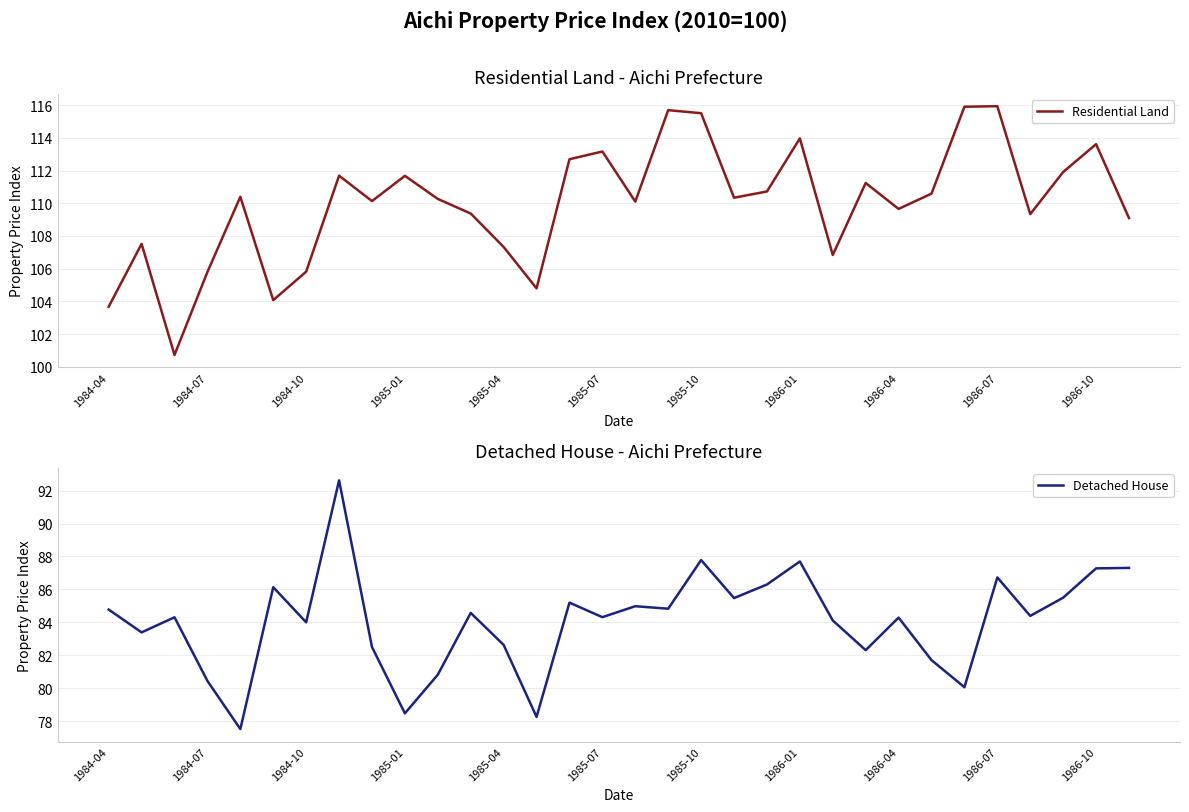

What are all the series names shown in the legend?

Residential Land, Detached House